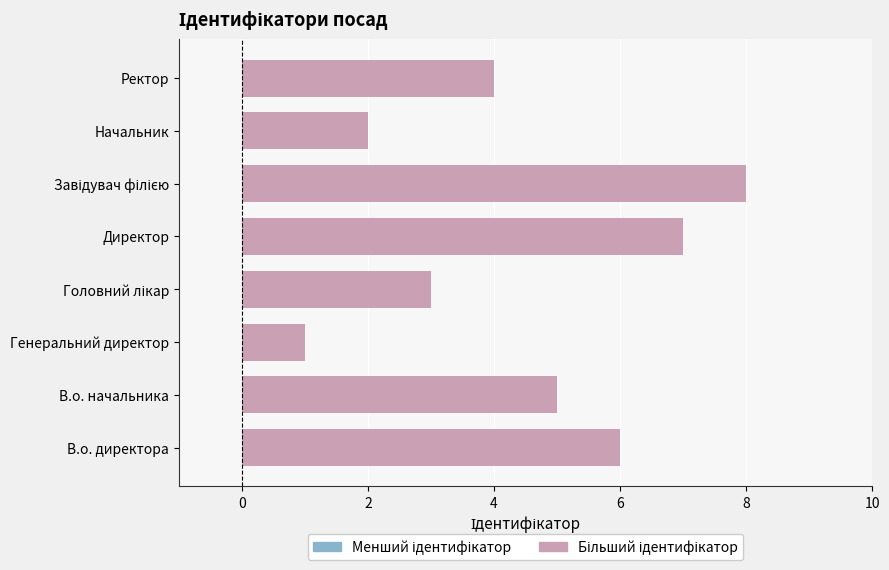

How many series are shown in this chart?

1